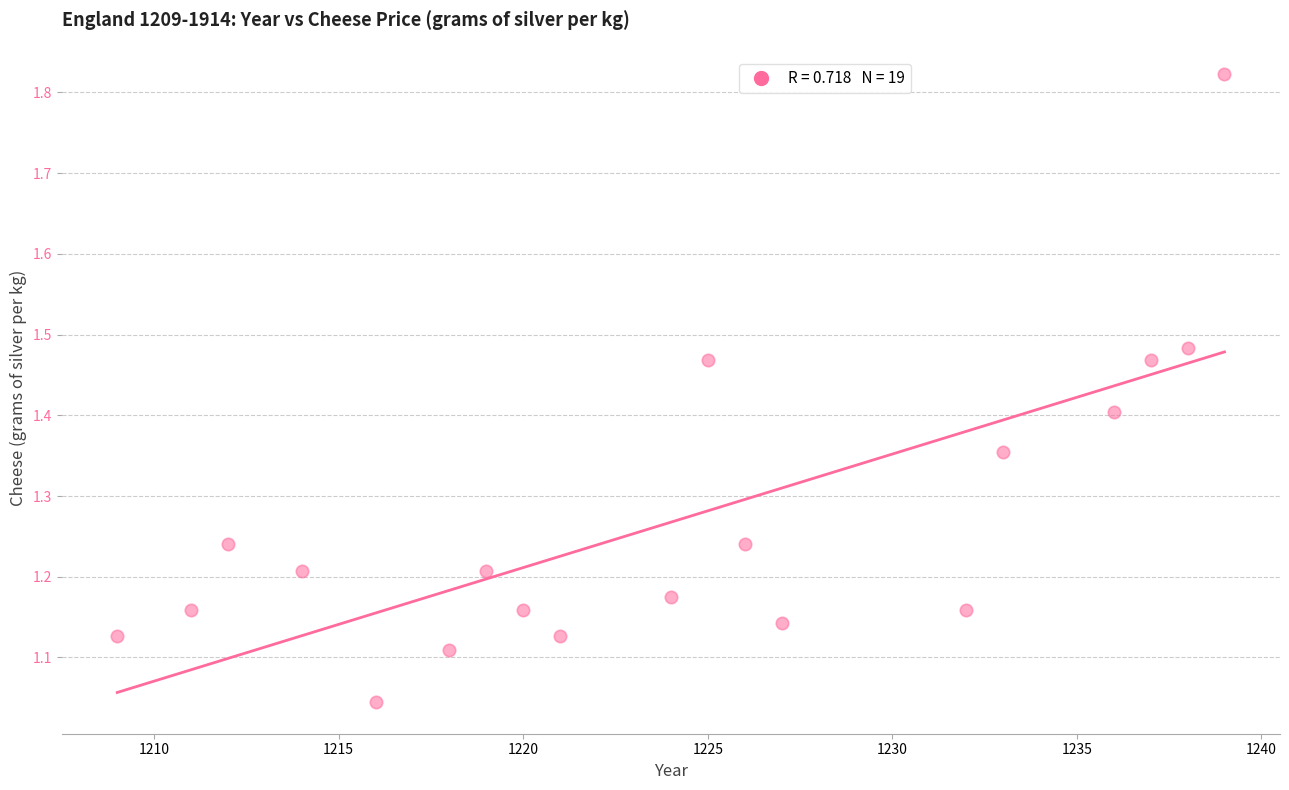

What is the range of Y values (max minus min)?

0.8